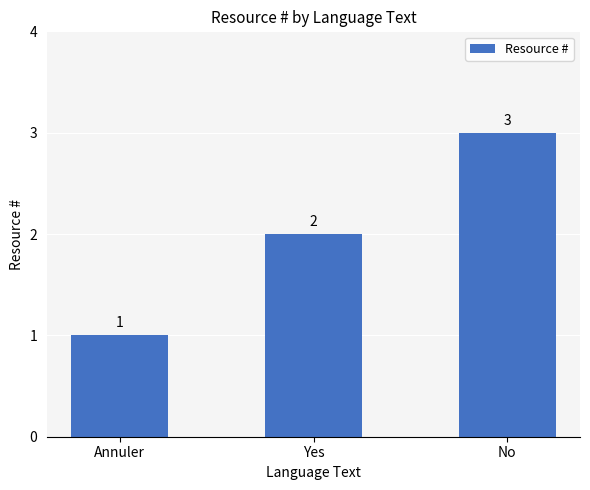

At which category does the chart reach its peak across all series?

No